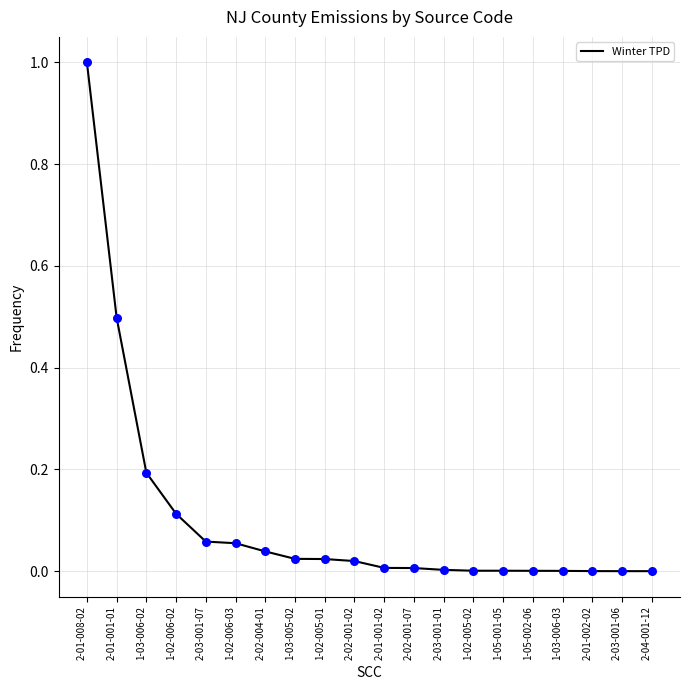

Between 2-03-001-01 and 1-03-005-02, which is larger?

1-03-005-02